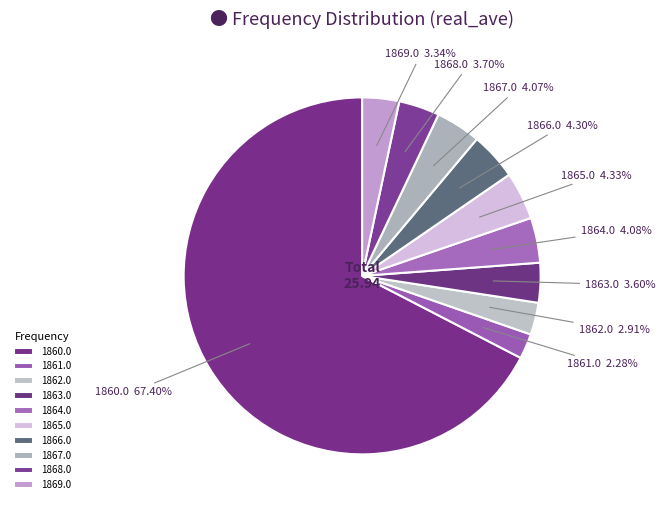

Count the number of slices in the pie.

10